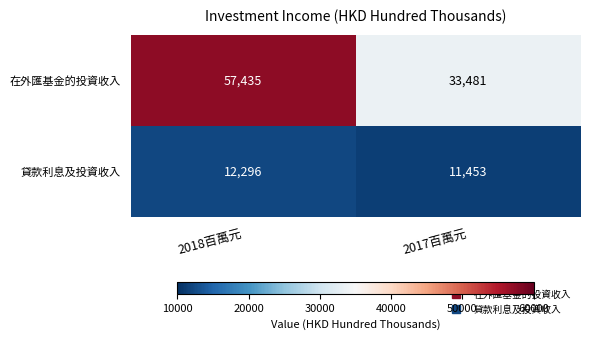

Which label corresponds to the smallest value in the chart?

2017百萬元